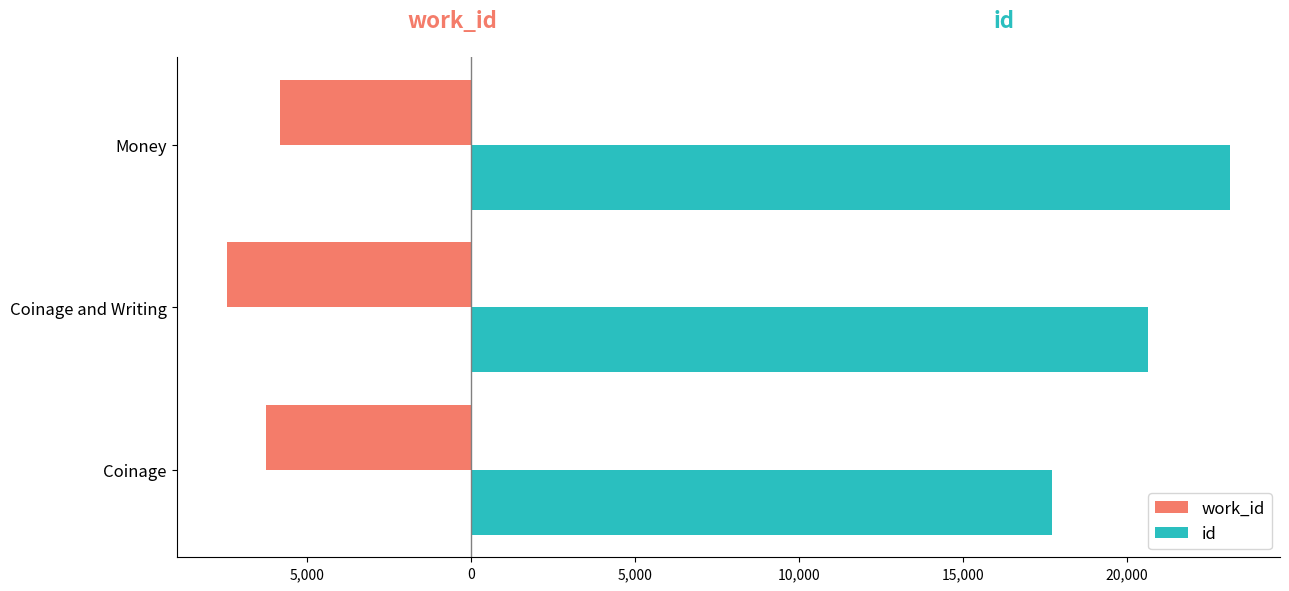

What are all the series names shown in the legend?

work_id, id